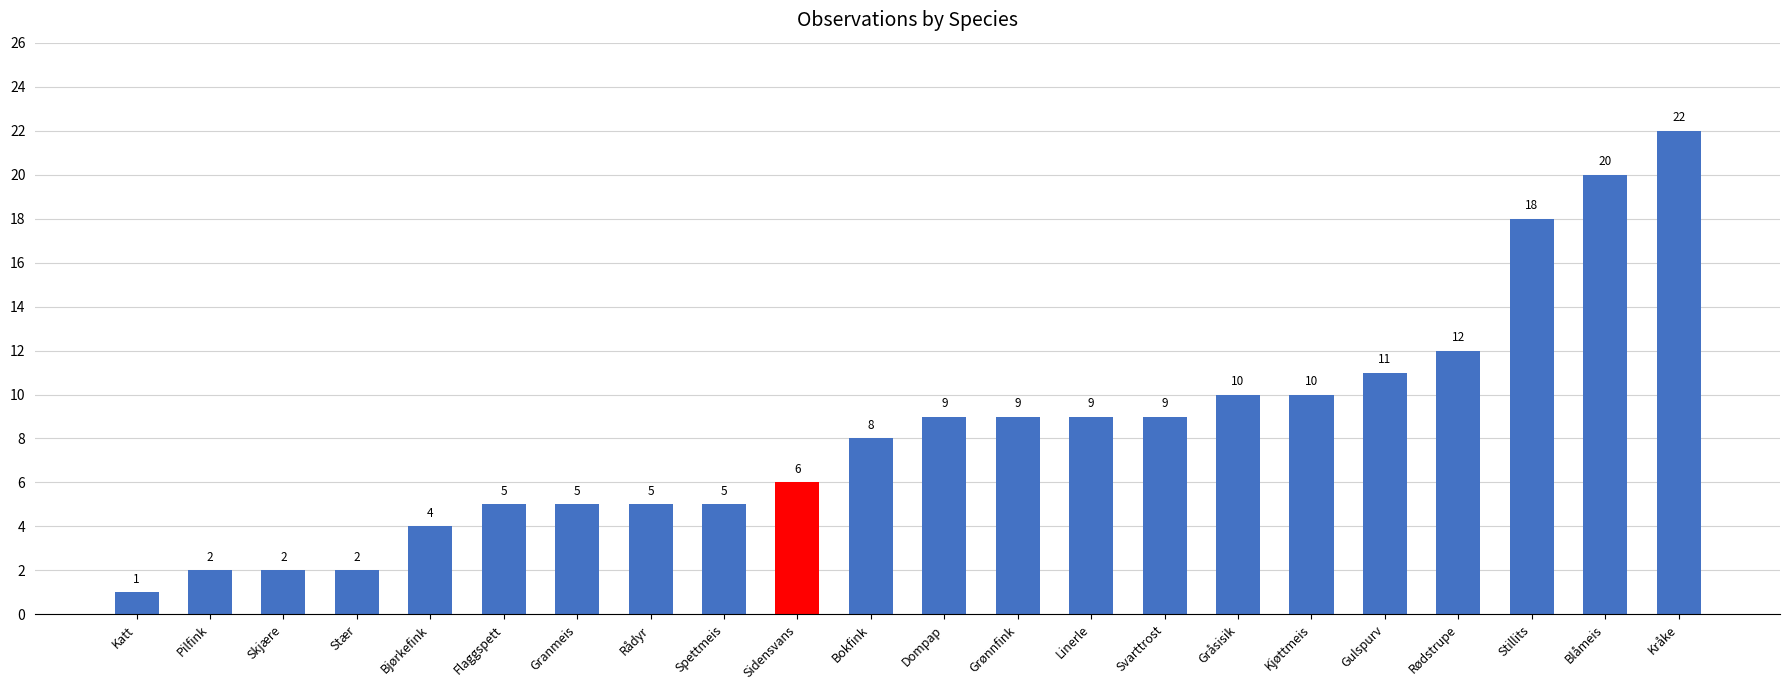

Is it true that the value at Linerle is 9?

True